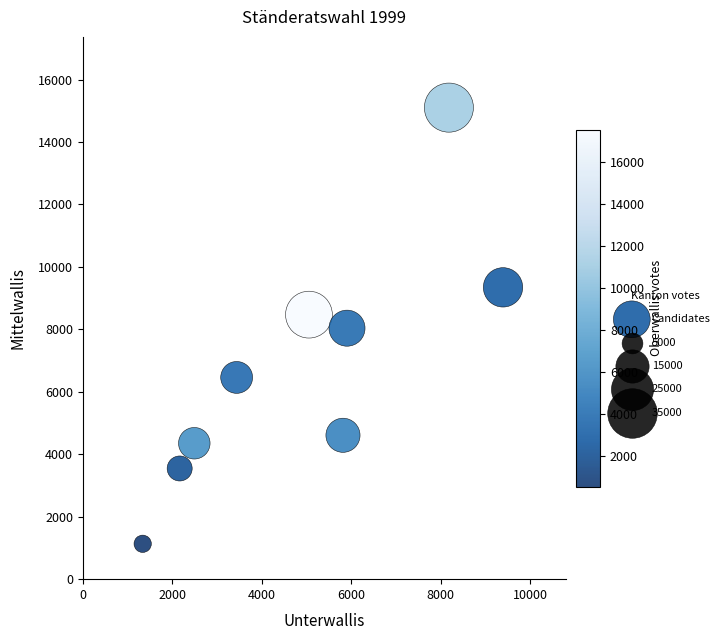

What is the range of Y values (max minus min)?

13969